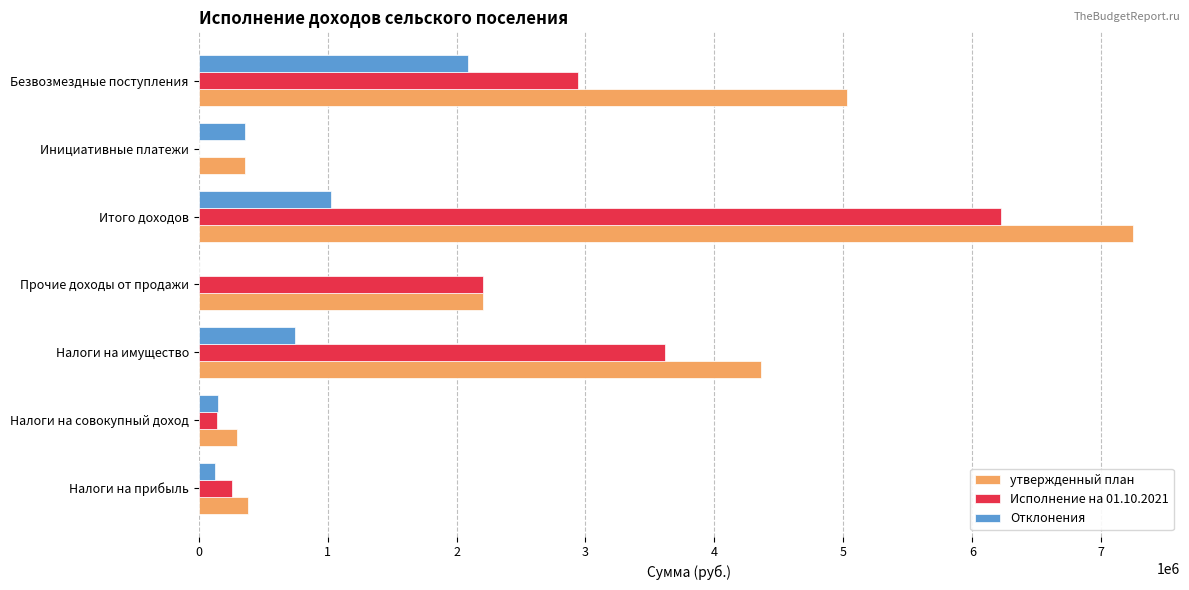

What is the sum of all Отклонения values?

4498150.1